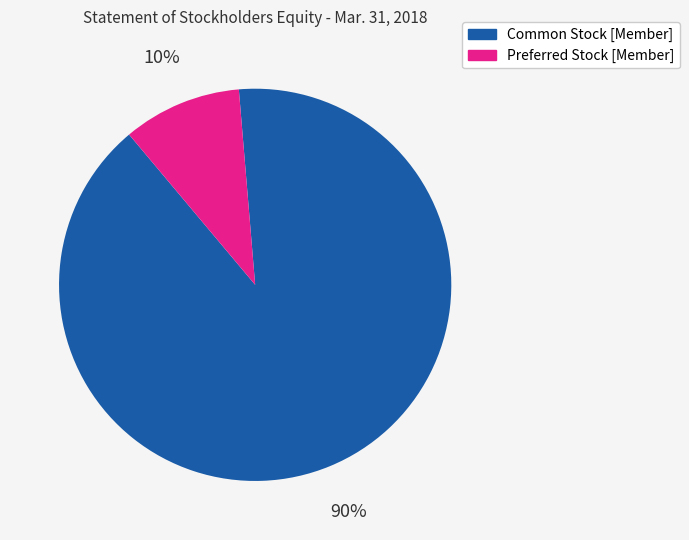

To the nearest percent, what is the average slice percentage?

50%